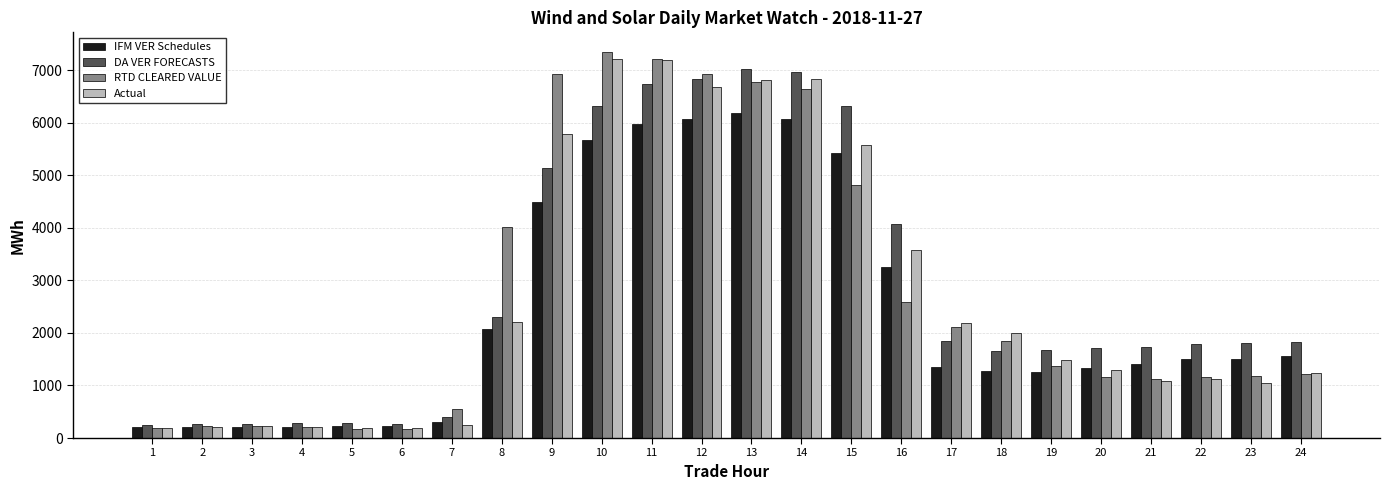

Where does the Actual series first go above 1489?

8